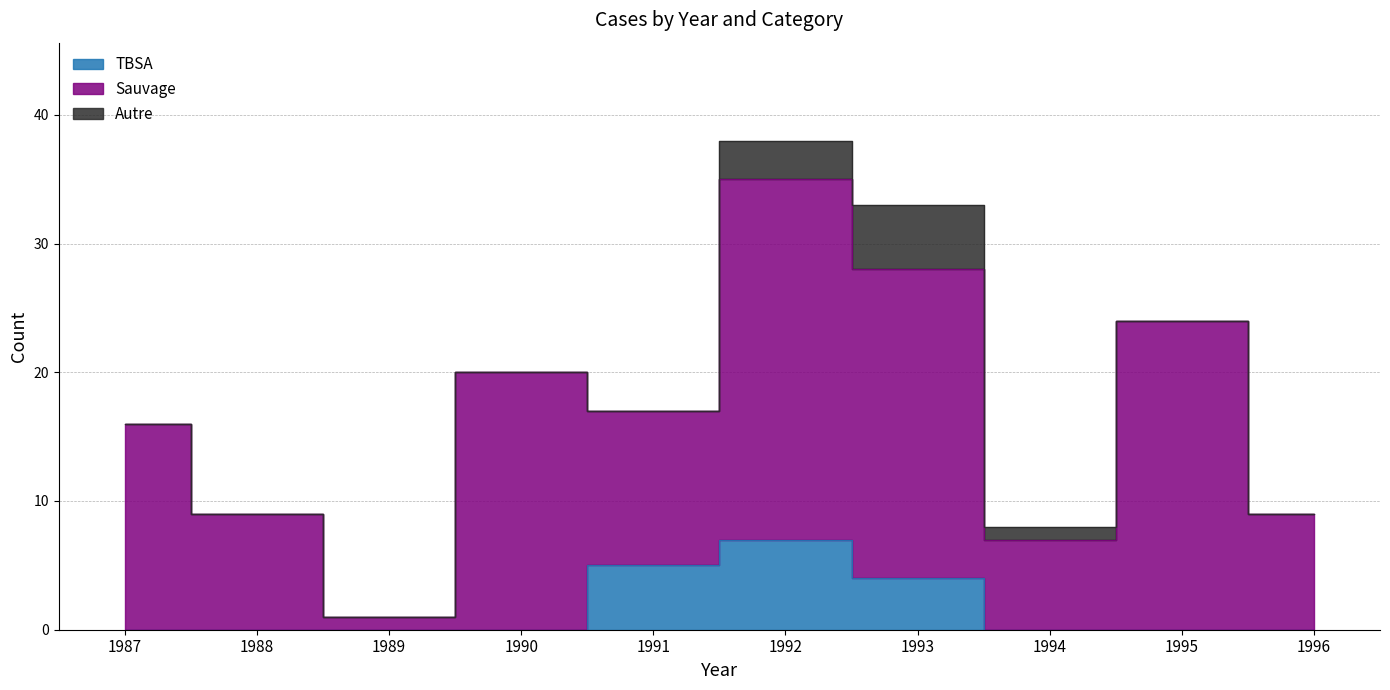

What is the average value of the Sauvage series?

15